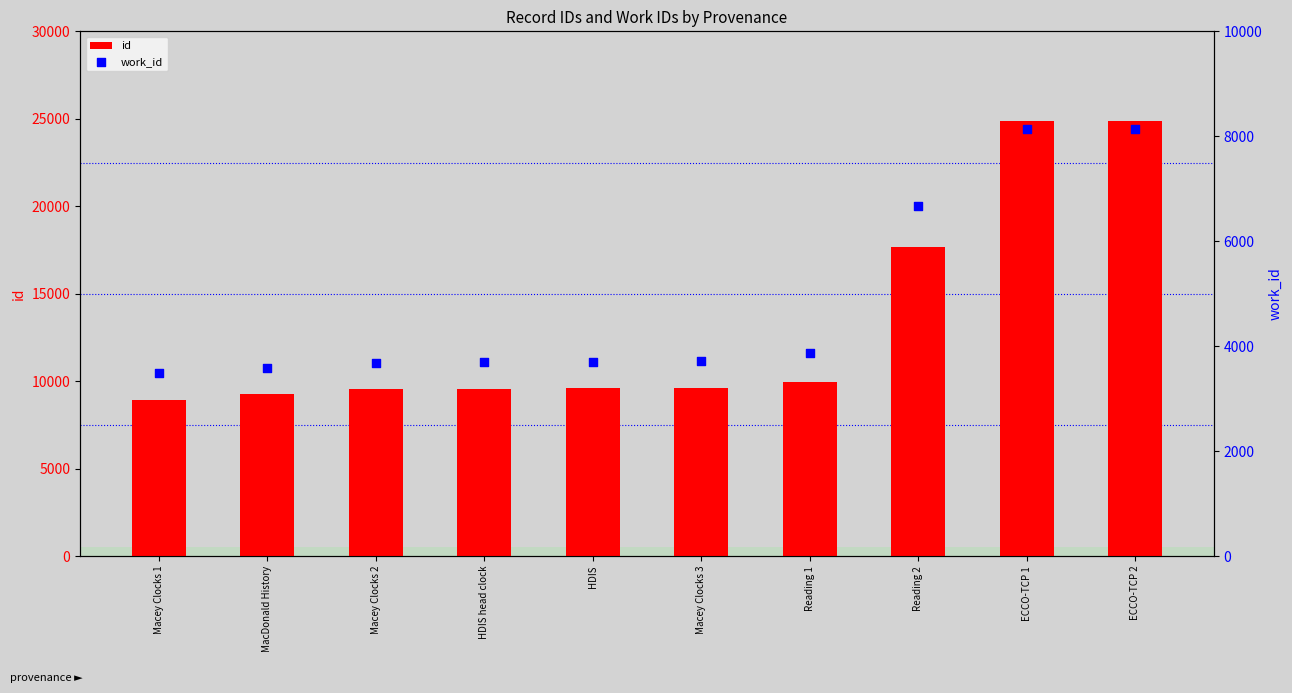

Which series reaches the minimum Y coordinate?

work_id